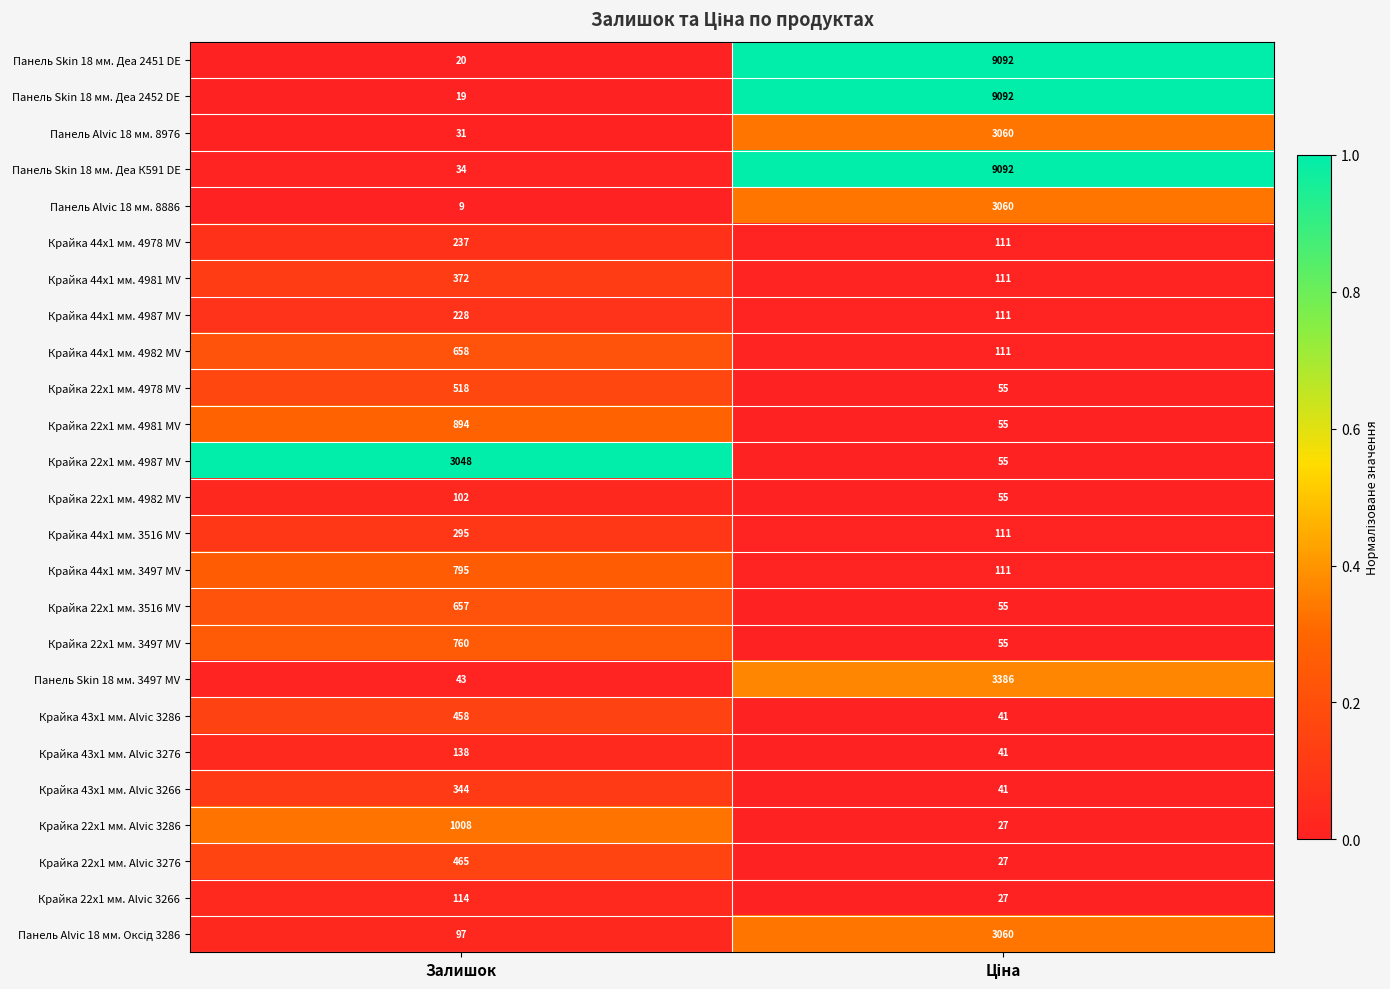

How many distinct data groups are displayed?

25